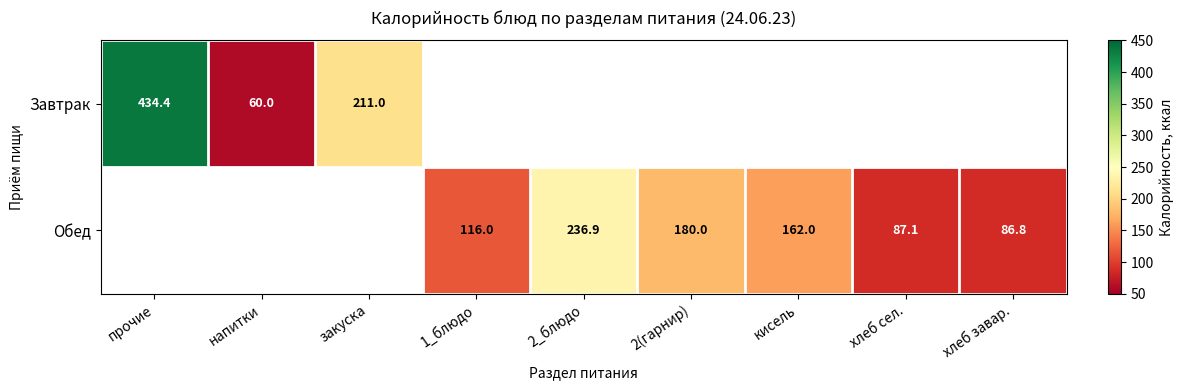

What is the difference between the Обед values at 2(гарнир) and кисель?

18.0